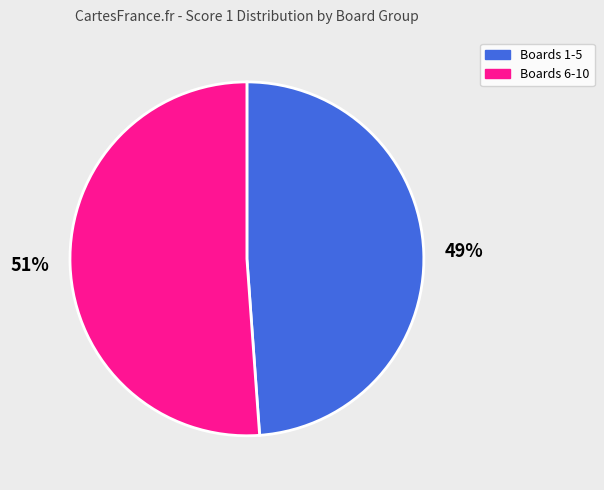

To the nearest percent, what portion does 49% represent?

49%